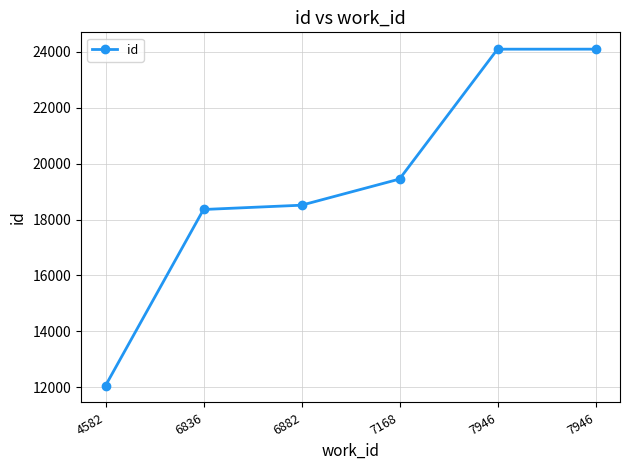

What is the value of the 5th point from the left?

24100